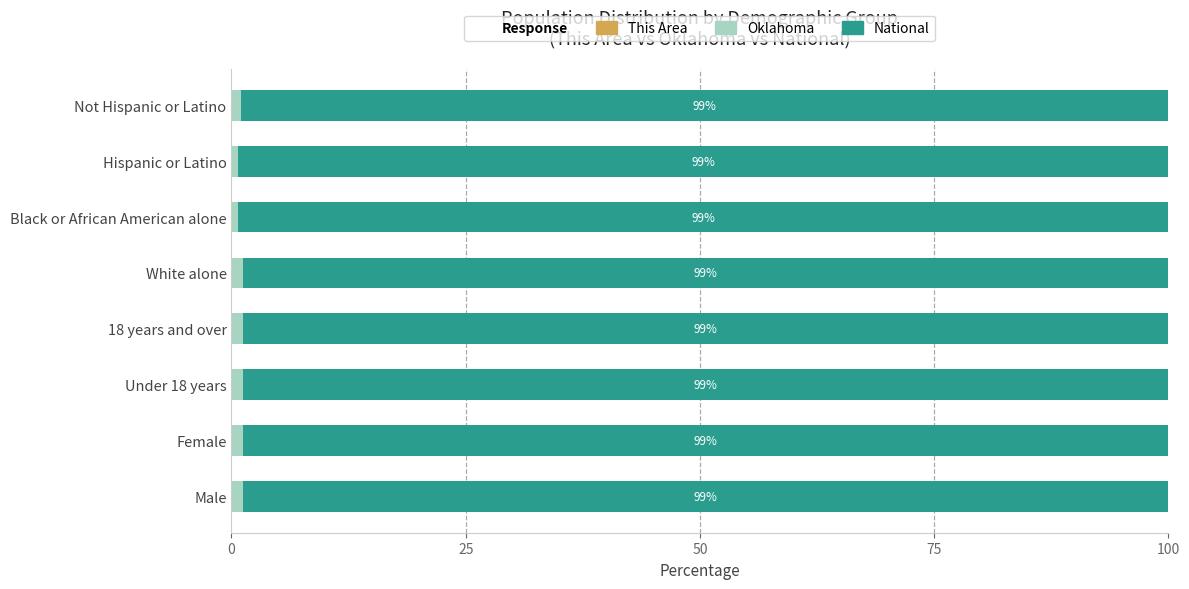

How many data points does each series have?

8